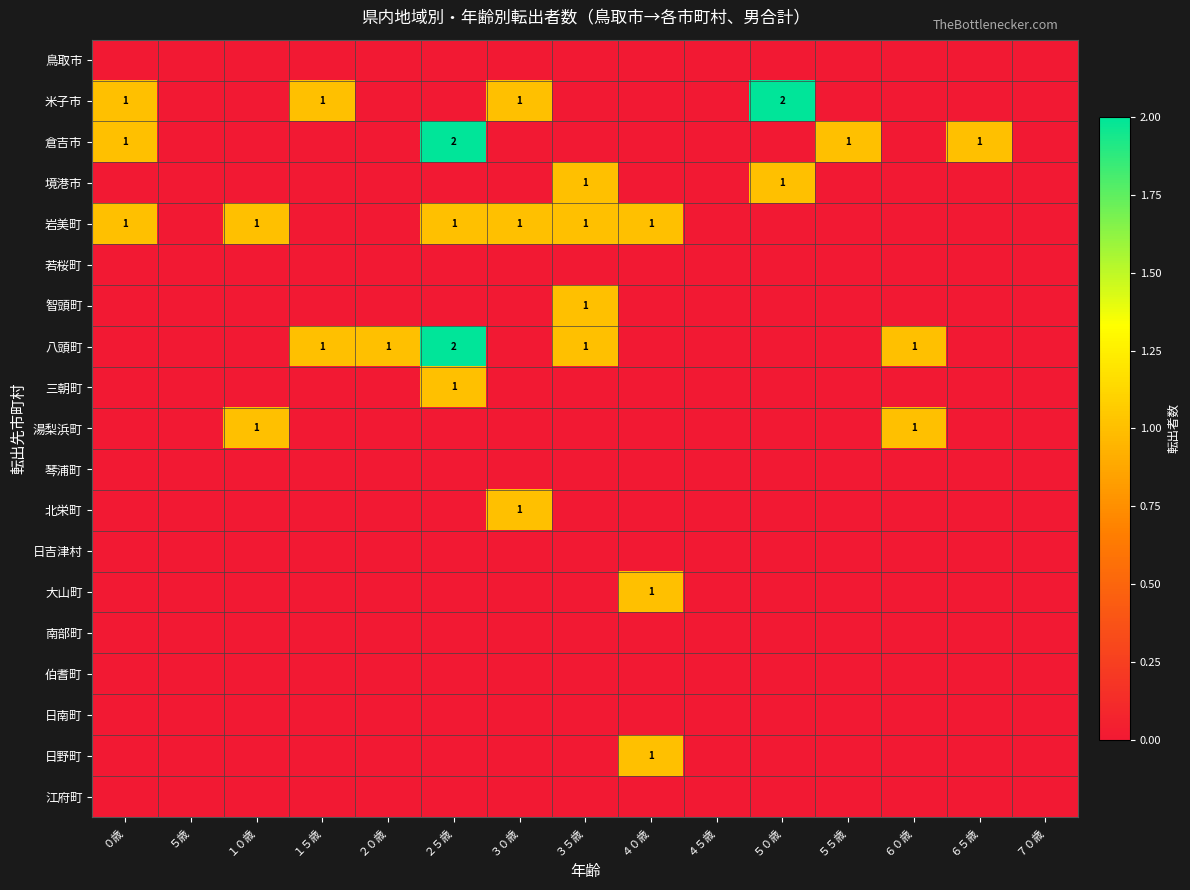

Count the number of categories in the chart.

15